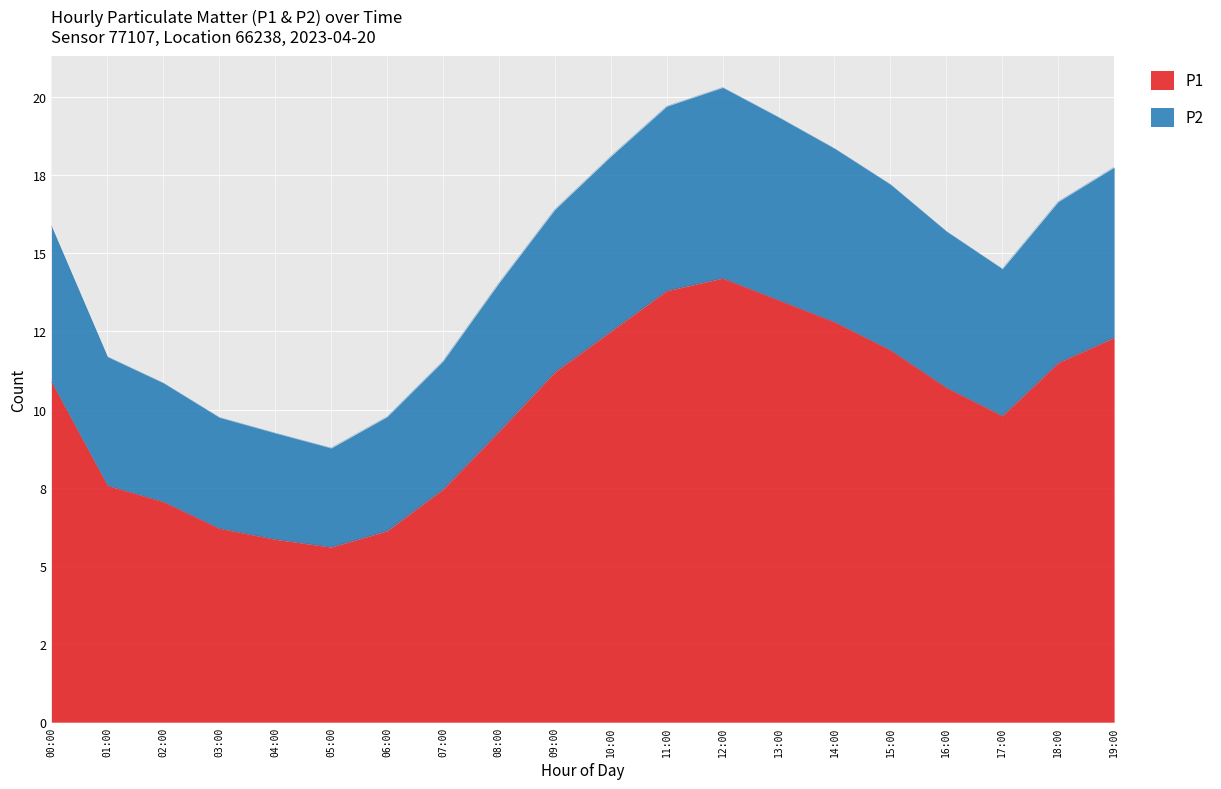

What is the smallest value displayed?

5.6